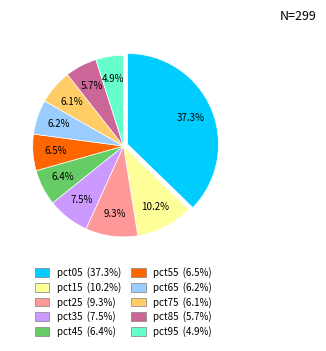

The pct65 slice represents 6% of the pie. True or false?

True